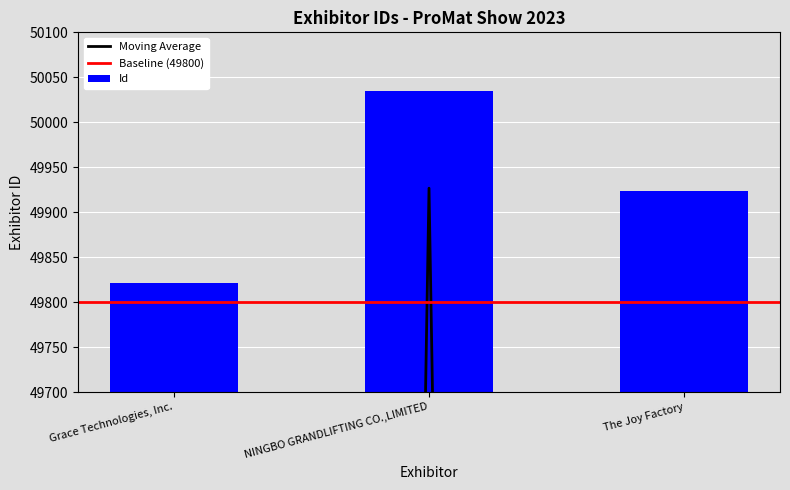

What is the difference between the maximum and second lowest values?

111